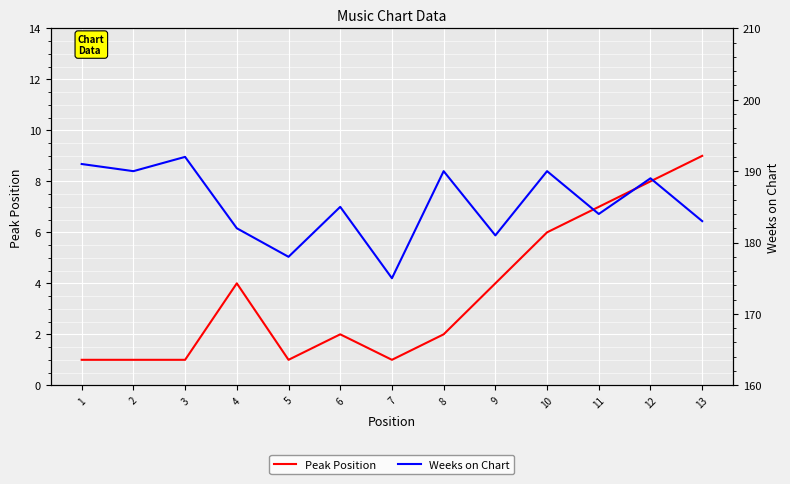

What are all the series names shown in the legend?

Peak Position, Weeks on Chart